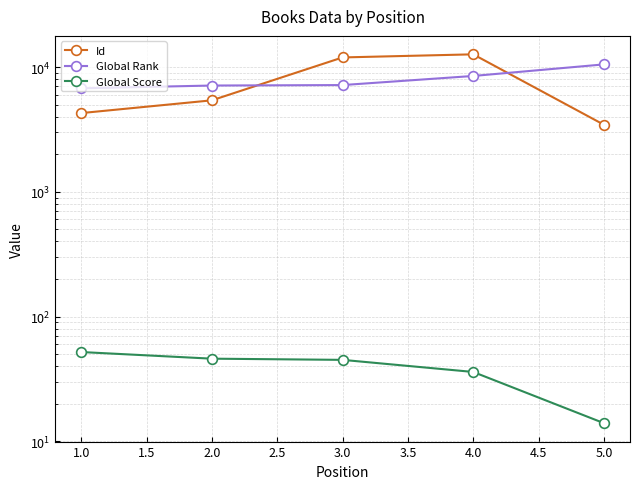

Is this an area chart (filled region under the line)?

No